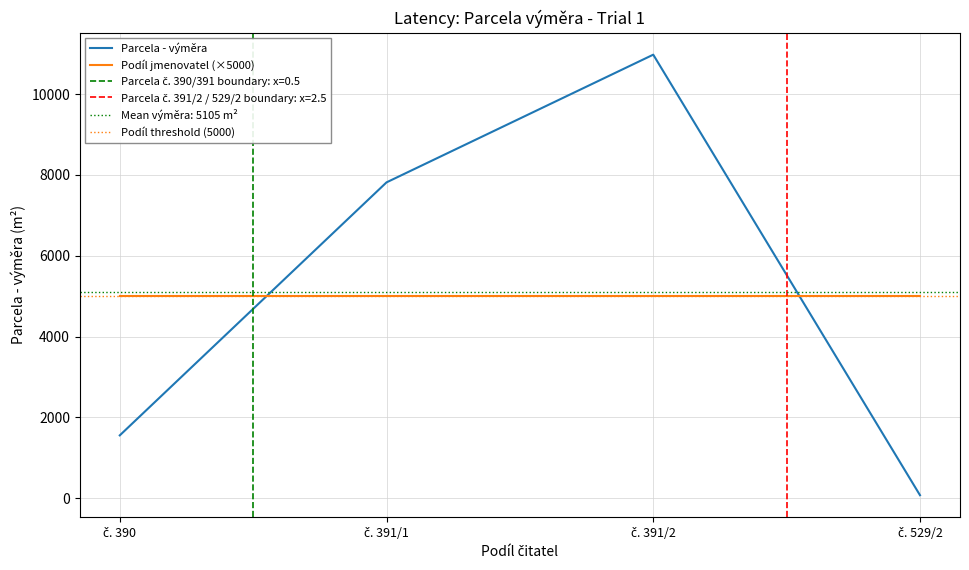

Does the chart display data point markers on the line(s)?

No